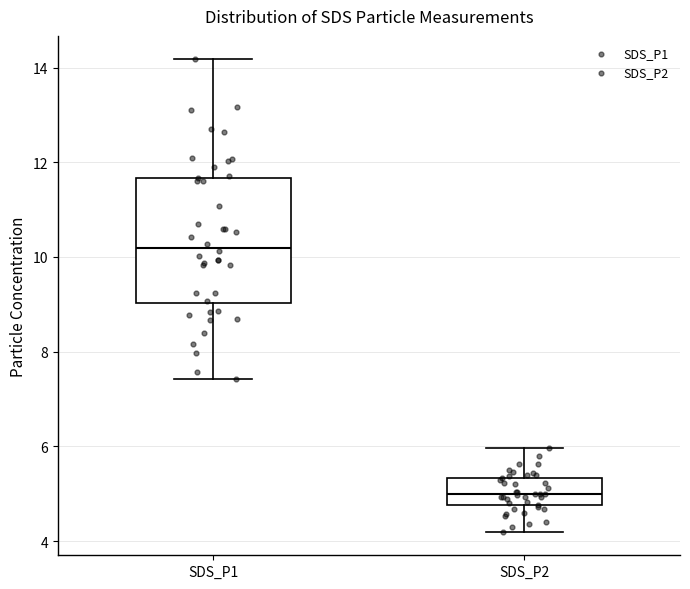

Reading left to right, read every box against the y-axis: the position of its median line, the range the box covers, and the ends of its whiskers. The values are not printed on the chart, so give them approximately, as read against the axis.

SDS_P1: median 10.2, box 9.0 to 11.6, whiskers 7.4 to 14.2
SDS_P2: median 5.0, box 4.8 to 5.4, whiskers 4.2 to 6.0